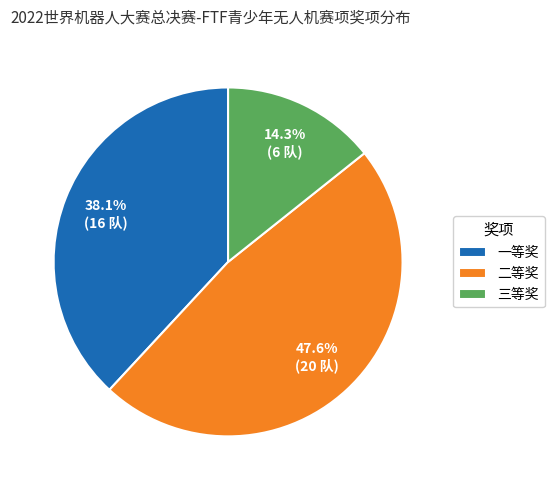

Does any single category account for the majority?

No